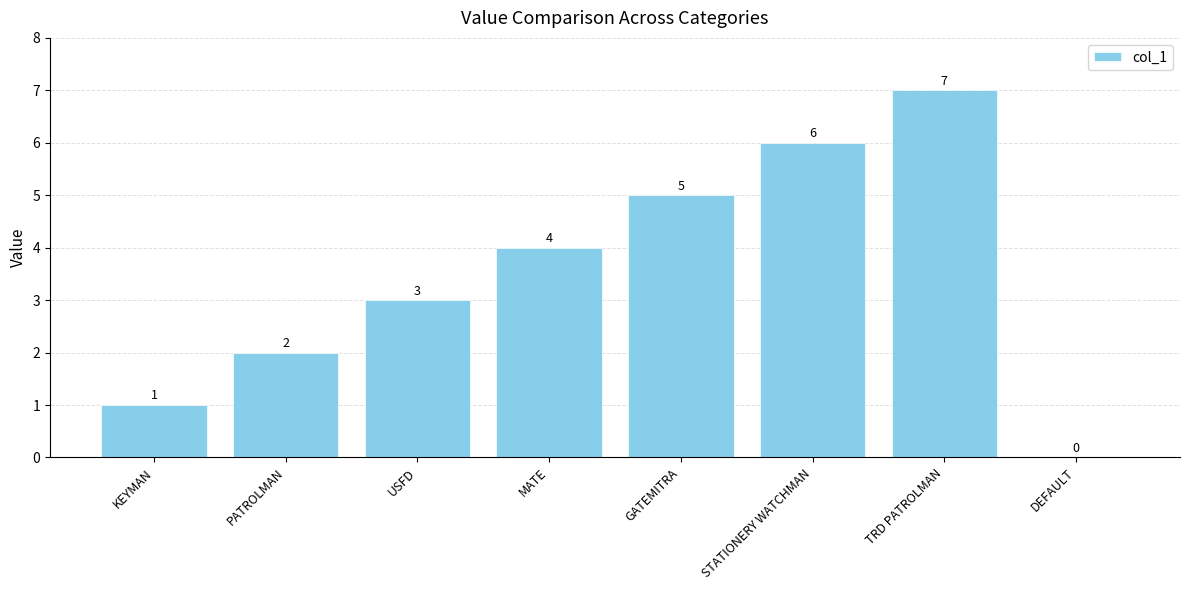

The chart shows a value of 3 at PATROLMAN. True or false?

False